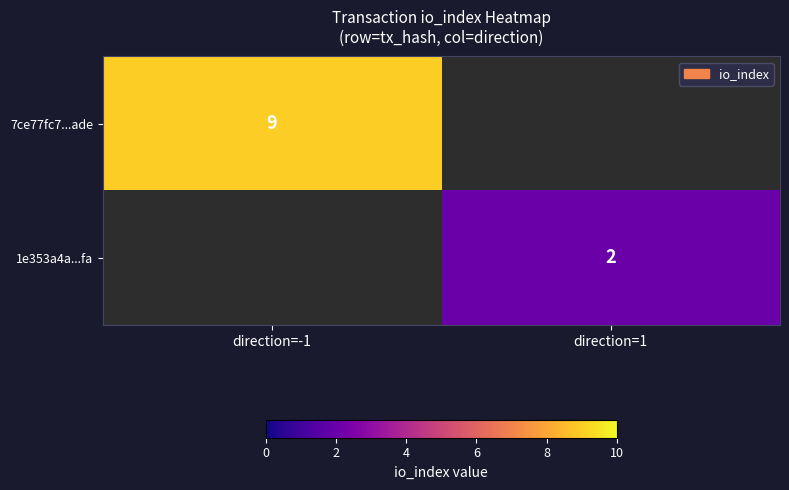

The value of 7ce77fc7...ade at direction=-1 is 9. True or false?

True